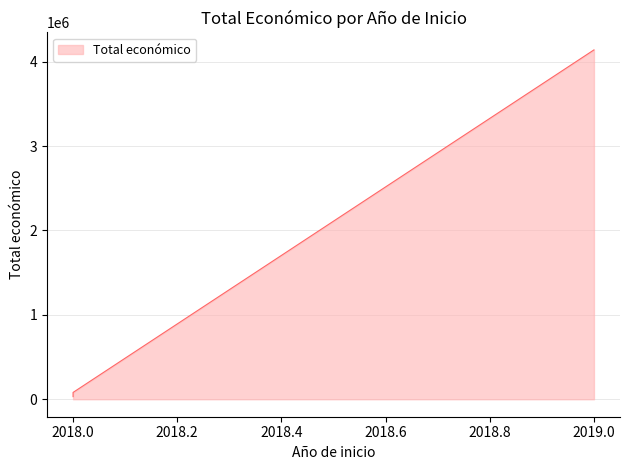

List the labels in order of value, smallest first.

2018, 2018, 2019